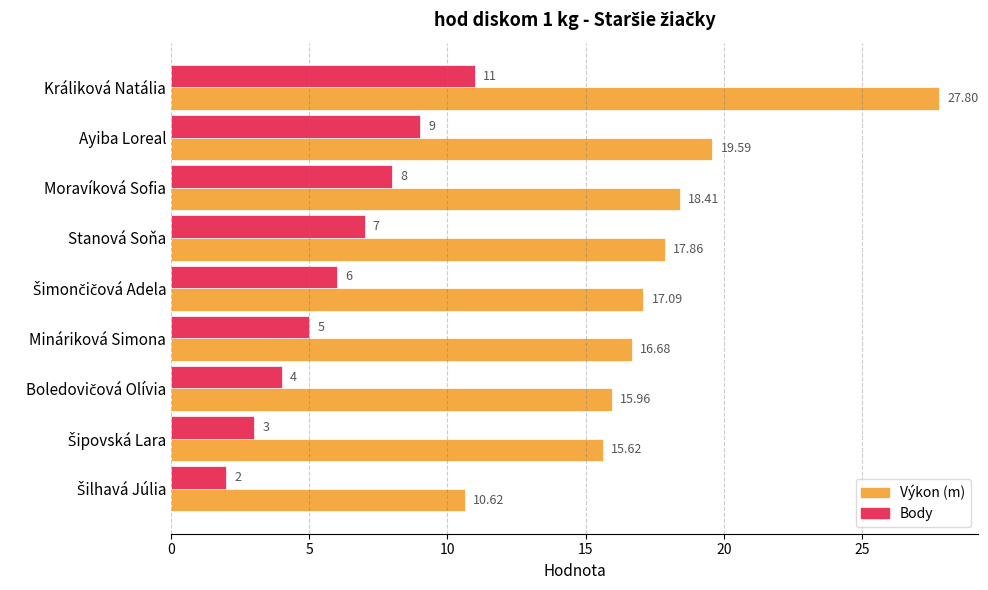

Rank the series by their average value, from lowest to highest.

Body, Výkon (m)